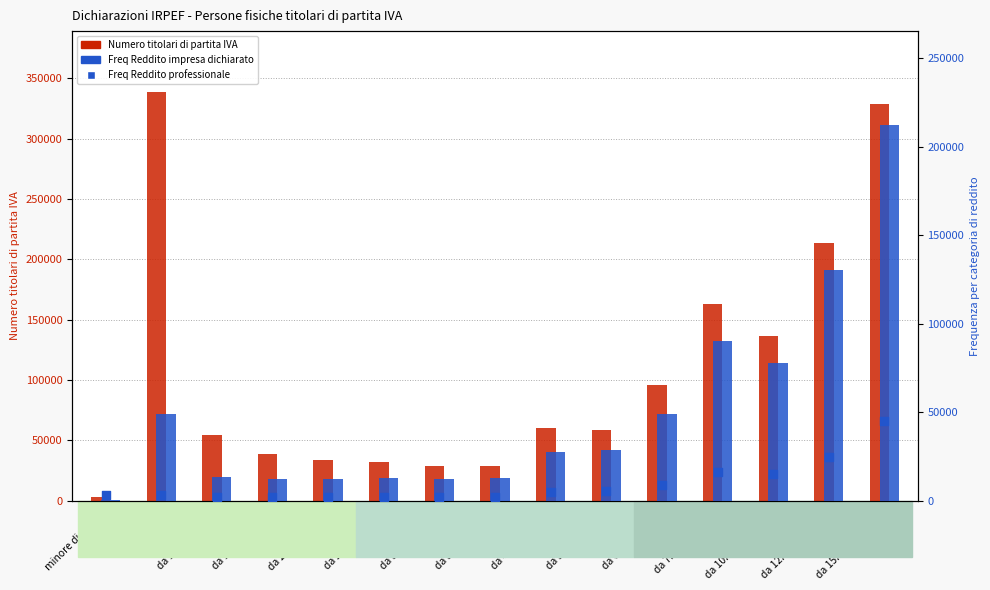

Which series has the largest total across all categories?

Numero titolari di partita IVA